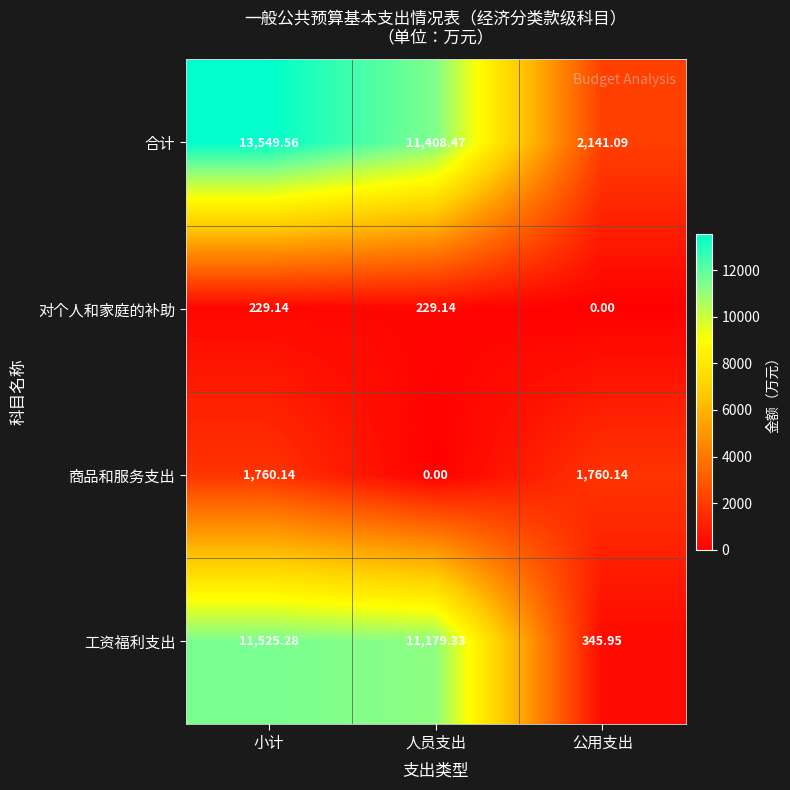

Where is 工资福利支出 nearest to the value 5935?

人员支出